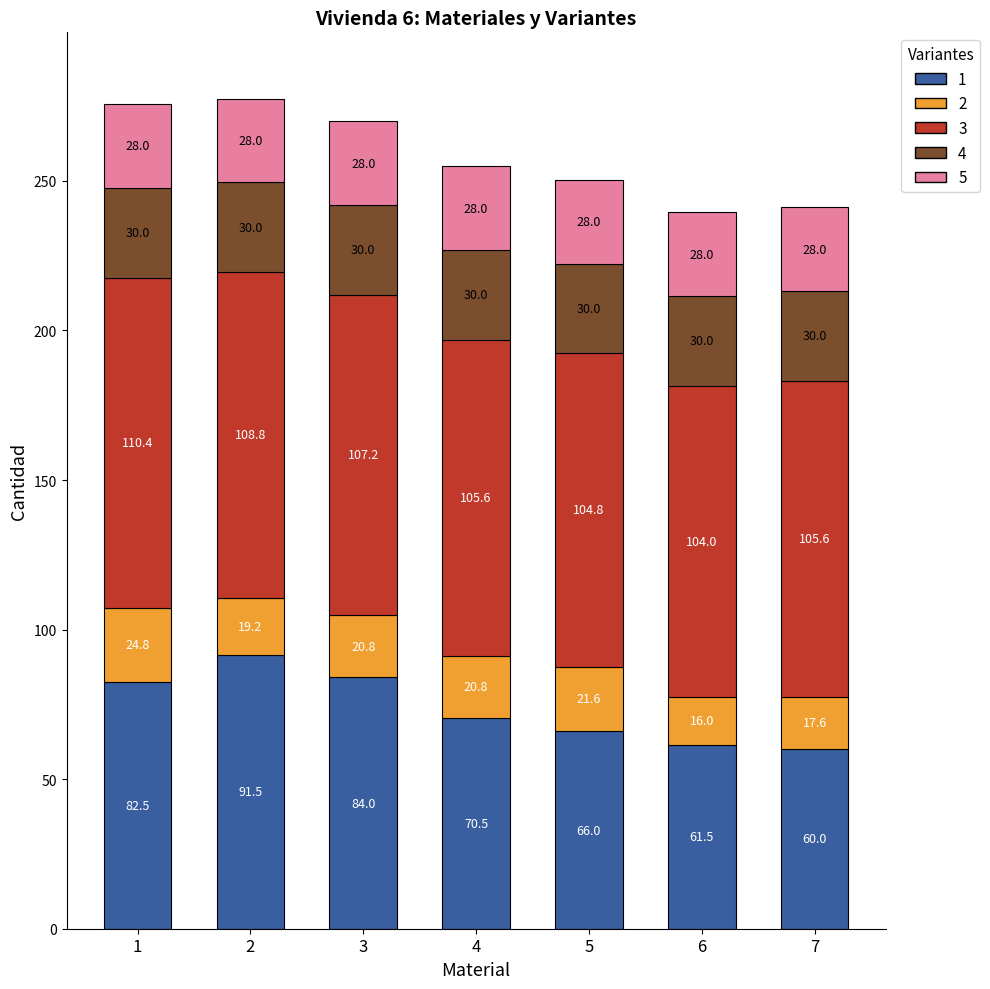

At which label does 1 reach its minimum?

7